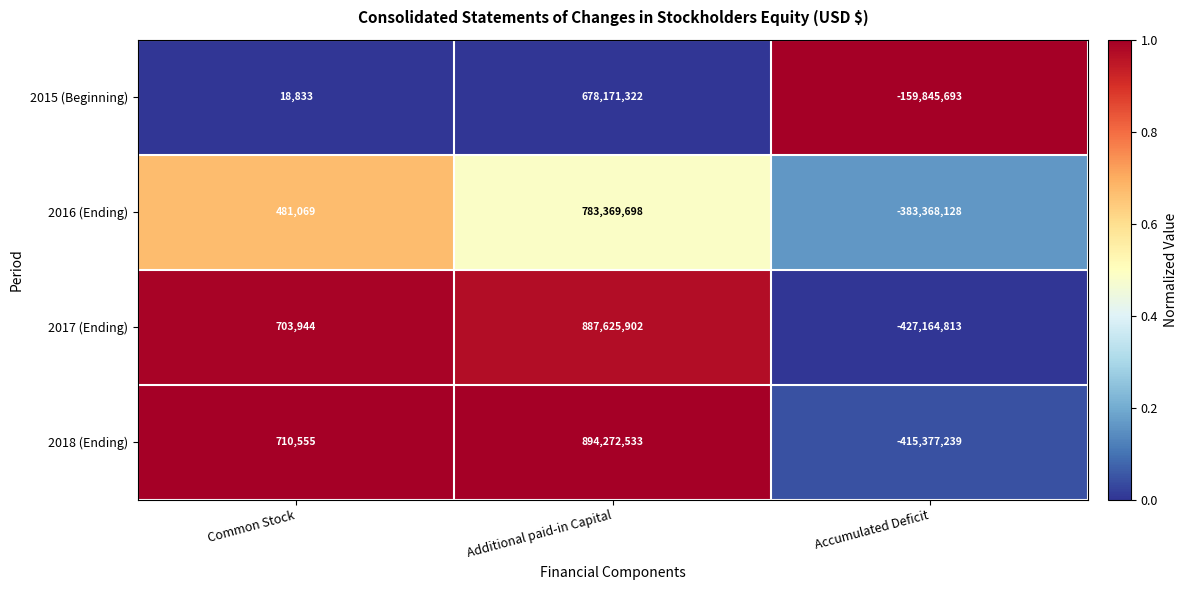

At how many categories does at least one series exceed 0?

2